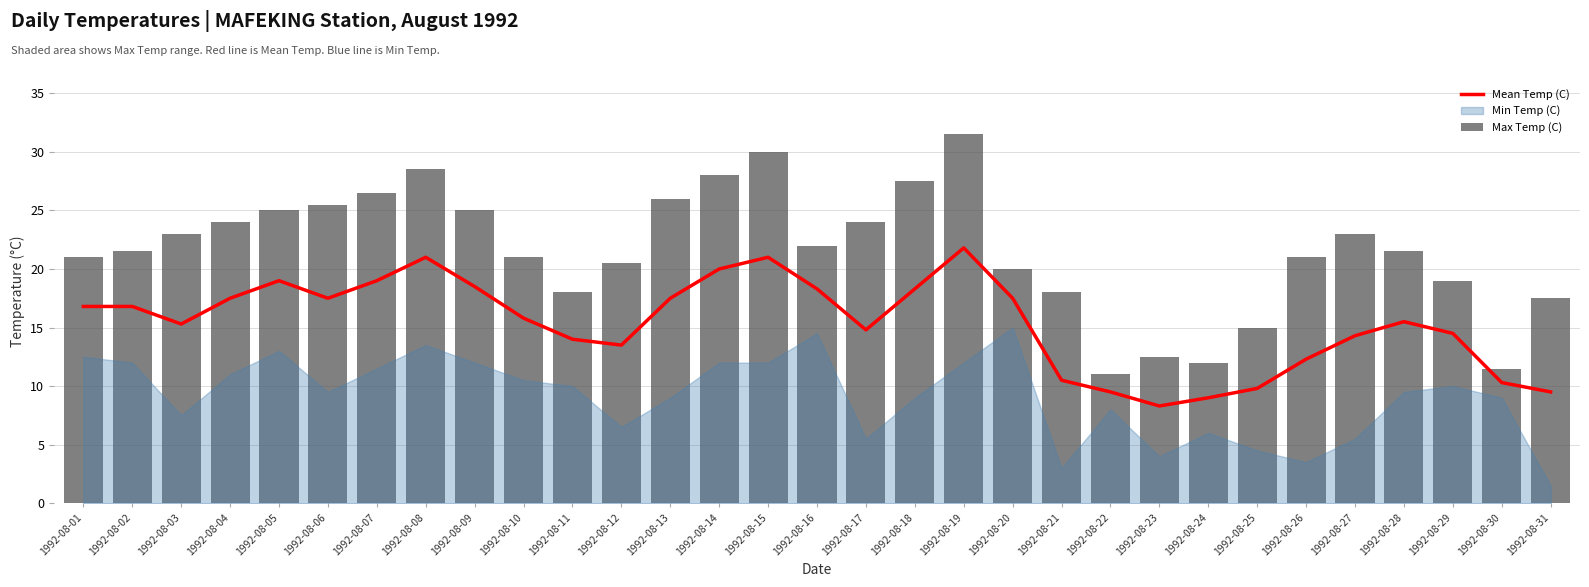

The Mean Temp (C) series shows 13.5 at 1992-08-12. True or false?

True